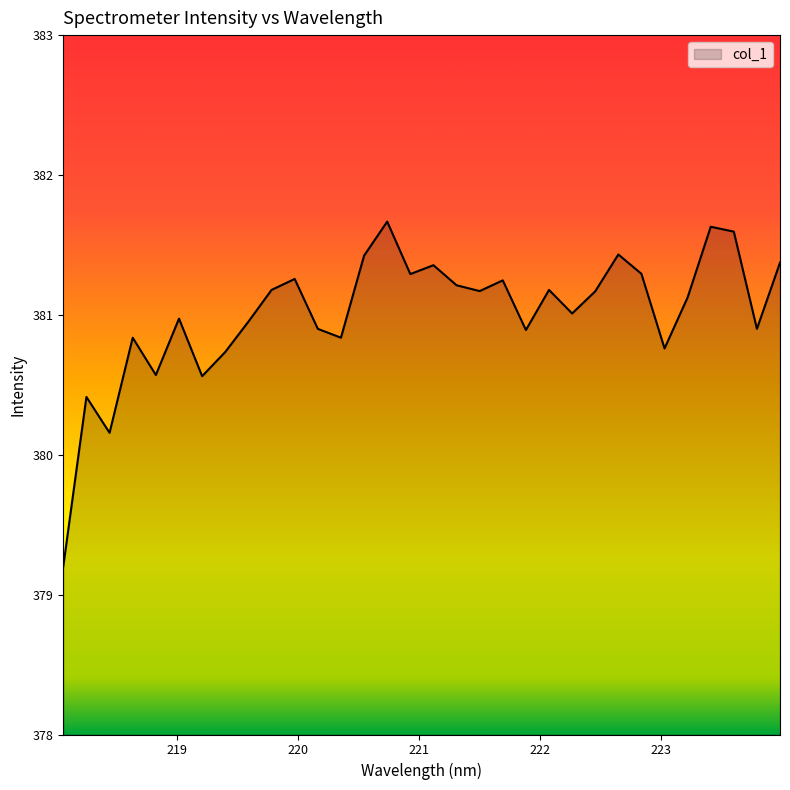

What is the difference between the maximum and minimum values?

2.5